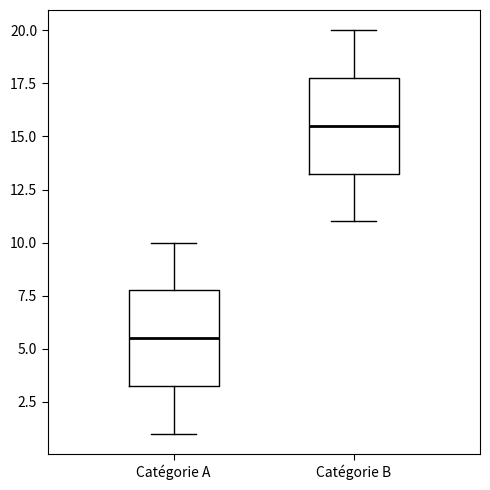

Which box has the lowest median line?

Catégorie A